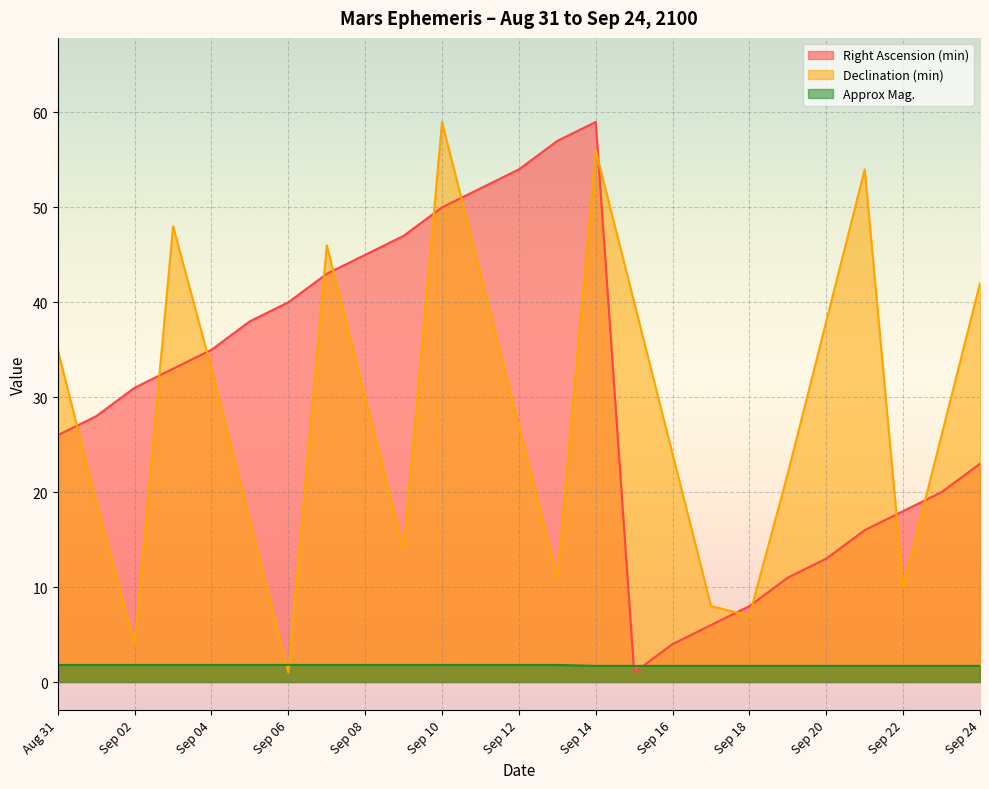

What is the difference between the Approx Mag. values at Aug 31 and Sep 23?

0.1